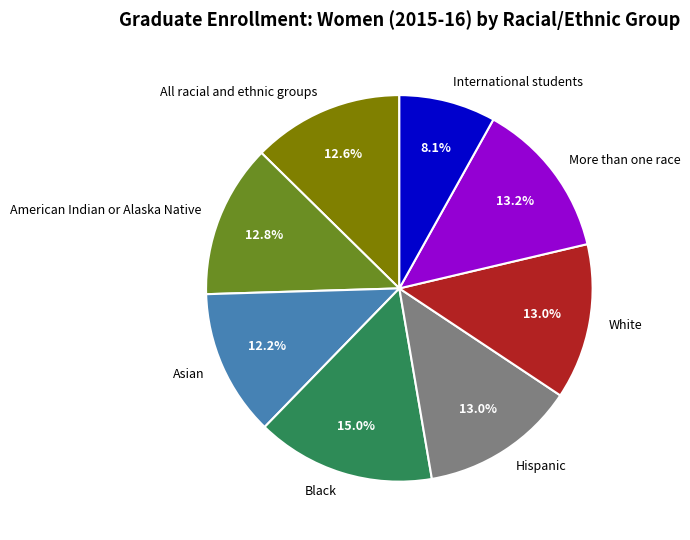

Which has a higher value, Black or White?

Black